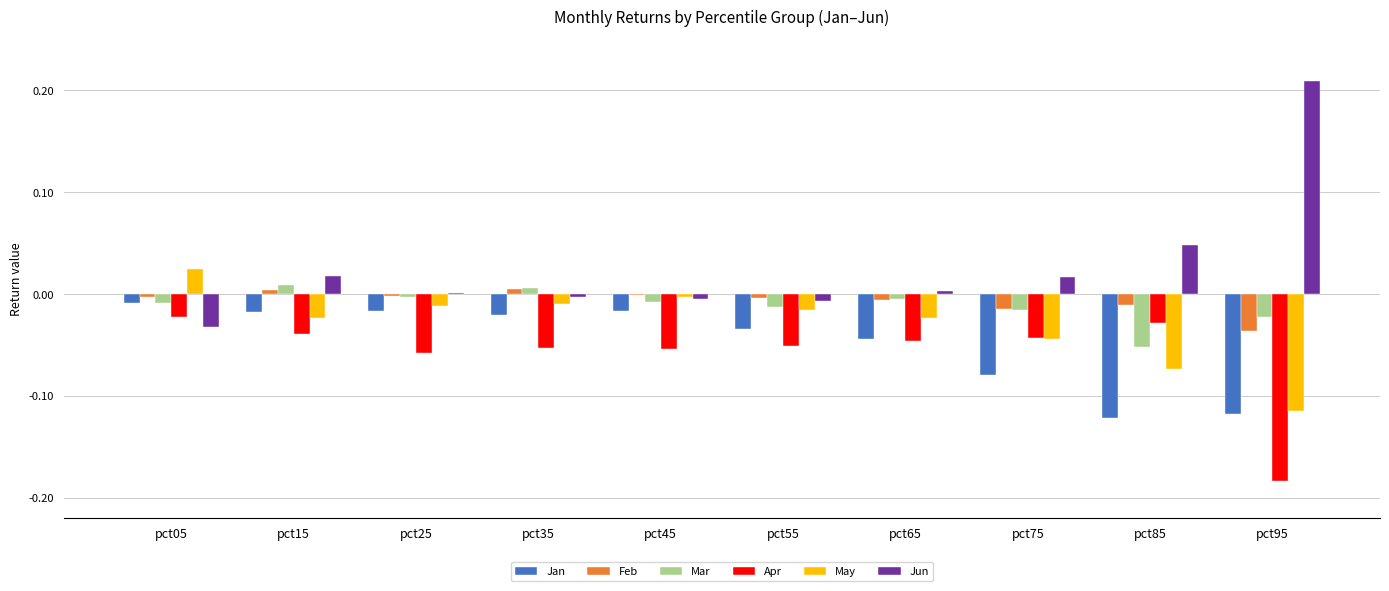

Which label corresponds to the largest value in the chart?

pct95